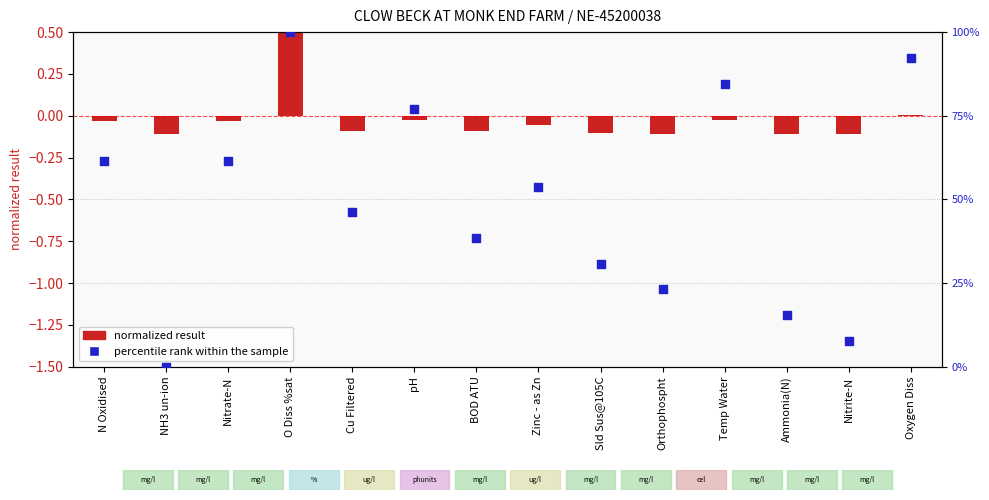

Approximately how many times larger is the value at Oxygen Diss compared to Zinc - as Zn?

1.7